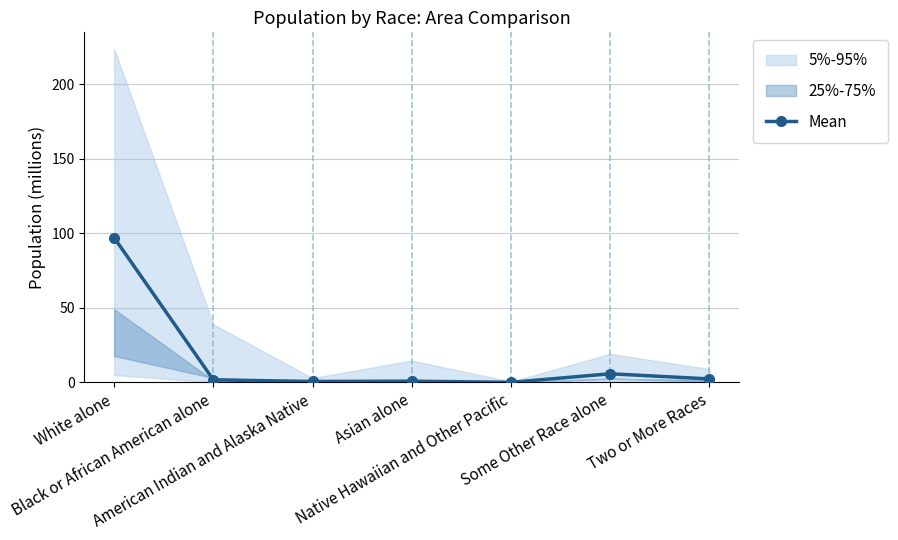

True or false: the data shows 2.3 at Two or More Races.

True